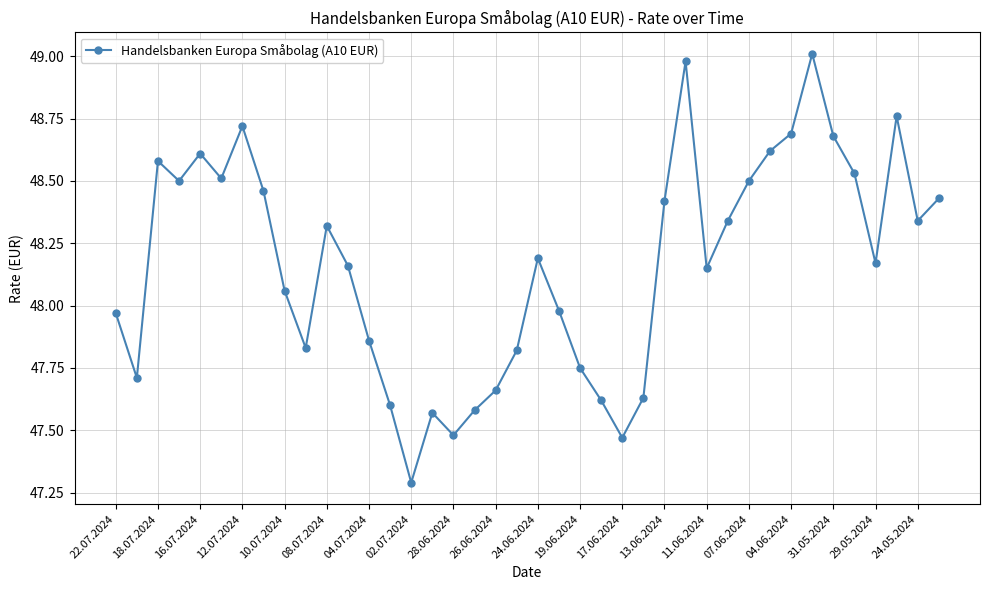

What is the difference between the second highest and second lowest values?

1.5